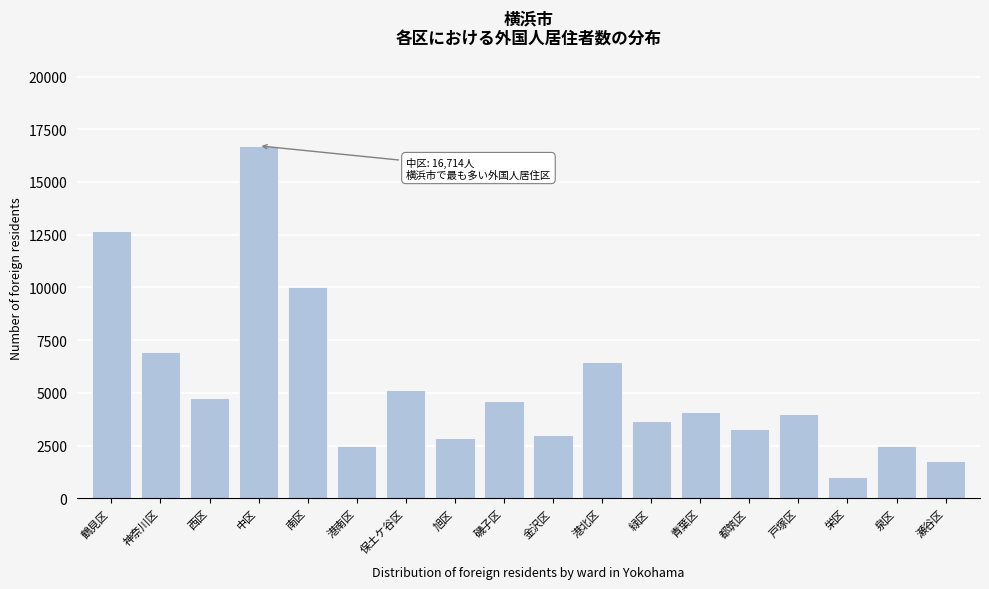

Reading right to left, list all the values displayed in this chart.

1754	2497	994	4009	3304	4100	3687	6486	3007	4600	2858	5124	2497	10043	16714	4750	6950	12658